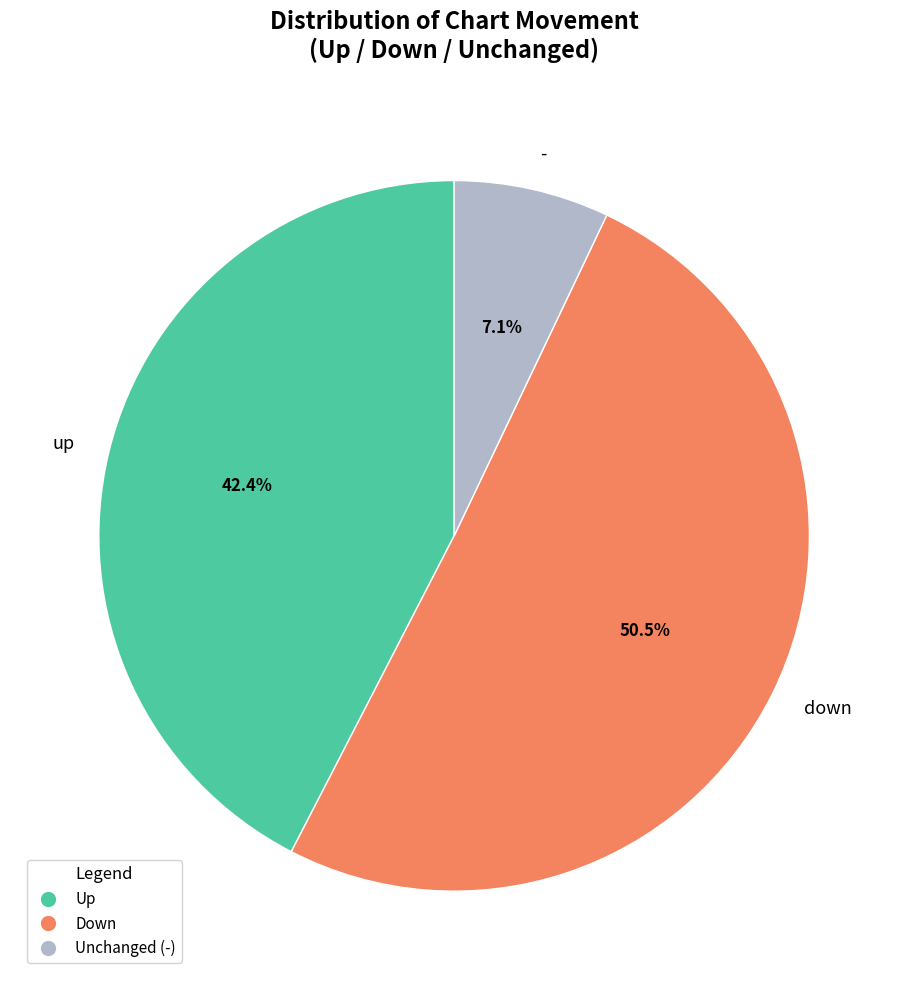

What is the total percentage of down and -?

57.6%